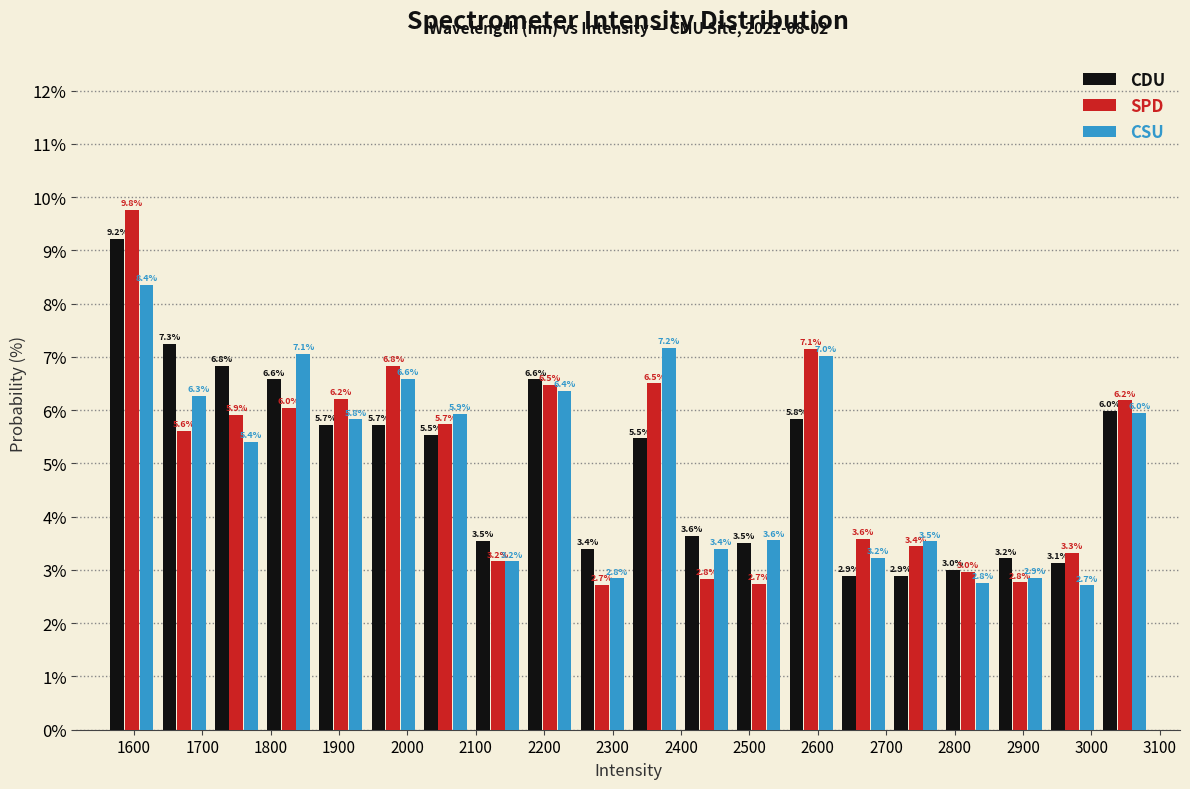

Reading left to right, list every range on the x-axis with the height of the bar of each series over it. The bar edges are not printed on the chart, so give them approximately, as read against the axis.

1560 to 1640: CDU=9.2	SPD=9.8	CSU=8.4
1640 to 1710: CDU=7.3	SPD=5.6	CSU=6.3
1710 to 1790: CDU=6.8	SPD=5.9	CSU=5.4
1790 to 1860: CDU=6.6	SPD=6.0	CSU=7.1
1860 to 1940: CDU=5.7	SPD=6.2	CSU=5.8
1940 to 2020: CDU=5.7	SPD=6.8	CSU=6.6
2020 to 2090: CDU=5.5	SPD=5.7	CSU=5.9
2090 to 2170: CDU=3.5	SPD=3.2	CSU=3.2
2170 to 2250: CDU=6.6	SPD=6.5	CSU=6.4
2250 to 2320: CDU=3.4	SPD=2.7	CSU=2.8
2320 to 2400: CDU=5.5	SPD=6.5	CSU=7.2
2400 to 2480: CDU=3.6	SPD=2.8	CSU=3.4
2480 to 2550: CDU=3.5	SPD=2.7	CSU=3.6
2550 to 2630: CDU=5.8	SPD=7.1	CSU=7.0
2630 to 2700: CDU=2.9	SPD=3.6	CSU=3.2
2700 to 2780: CDU=2.9	SPD=3.4	CSU=3.5
2780 to 2860: CDU=3.0	SPD=3.0	CSU=2.8
2860 to 2930: CDU=3.2	SPD=2.8	CSU=2.9
2930 to 3010: CDU=3.1	SPD=3.3	CSU=2.7
3010 to 3090: CDU=6.0	SPD=6.2	CSU=6.0